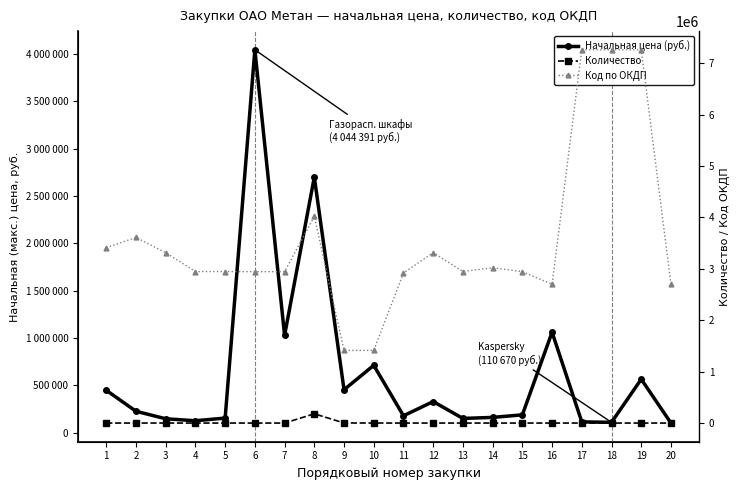

True or false: Код по ОКДП has more than 2 interior local peaks.

True